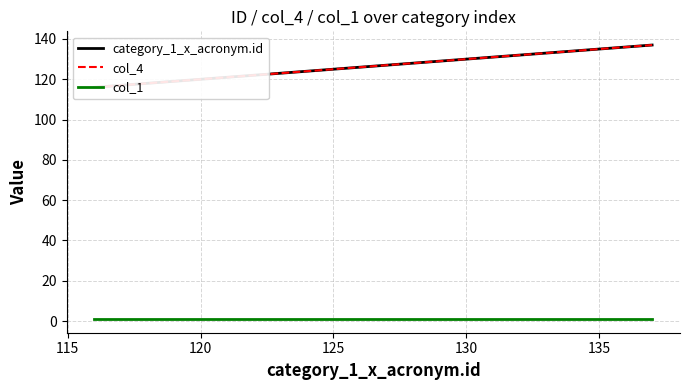

How many data points in col_4 are less than 126?

10